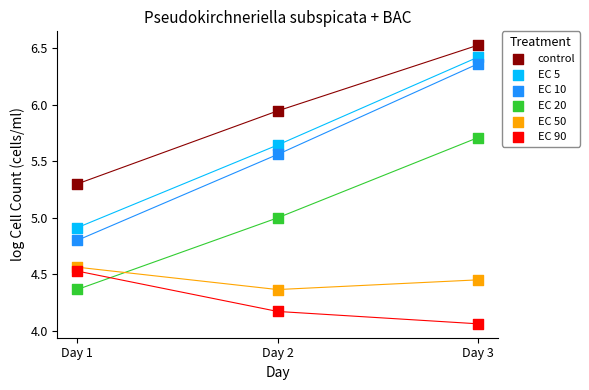

Which series contains the lowest Y value?

EC 90